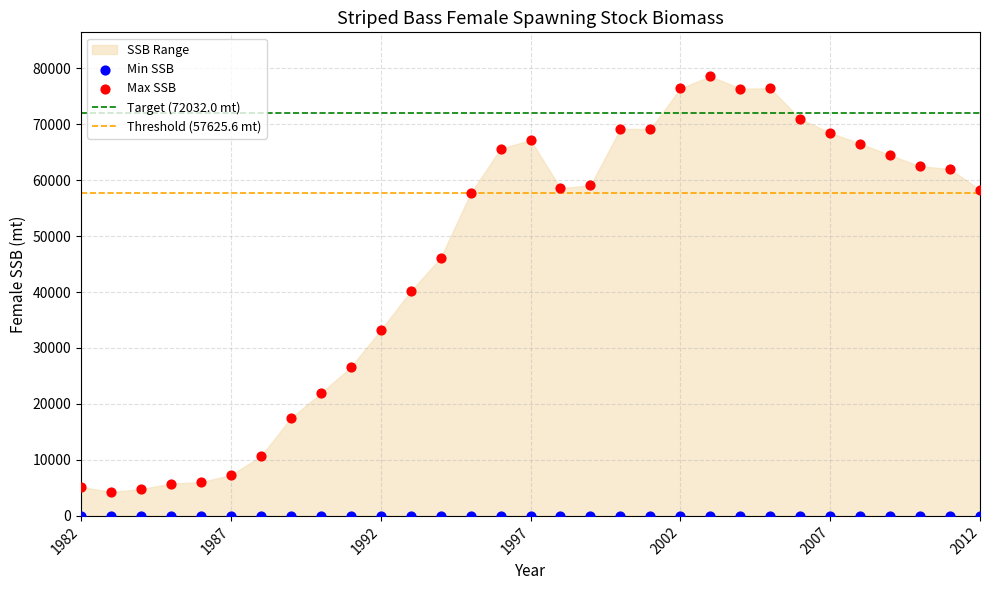

Which series reaches the maximum Y coordinate?

Max SSB